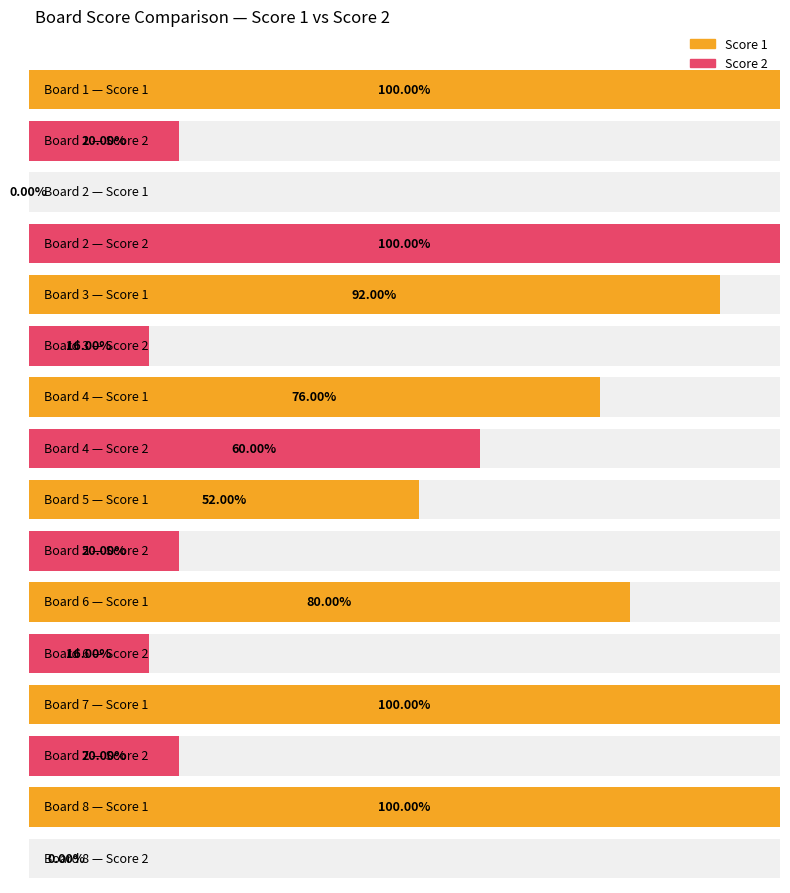

At how many categories does at least one series exceed 4?

8